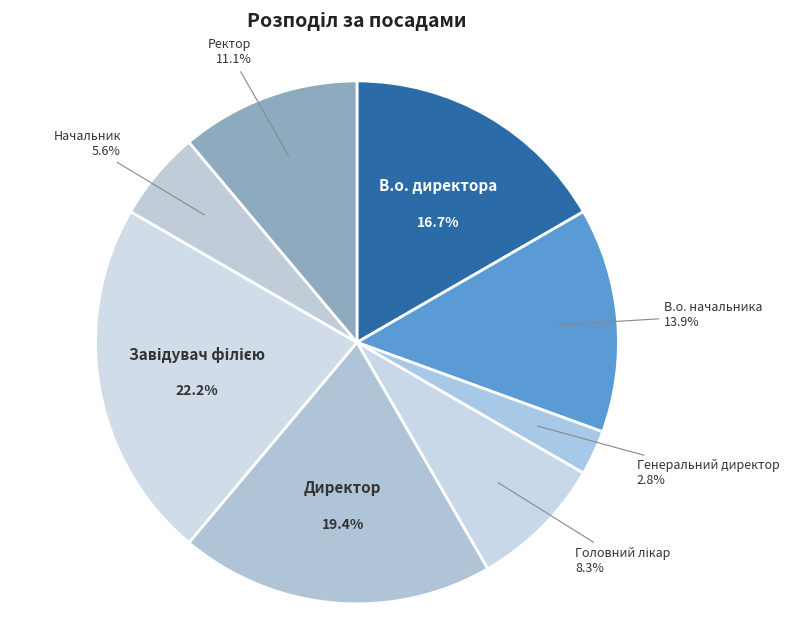

How many segments does this pie chart have?

8